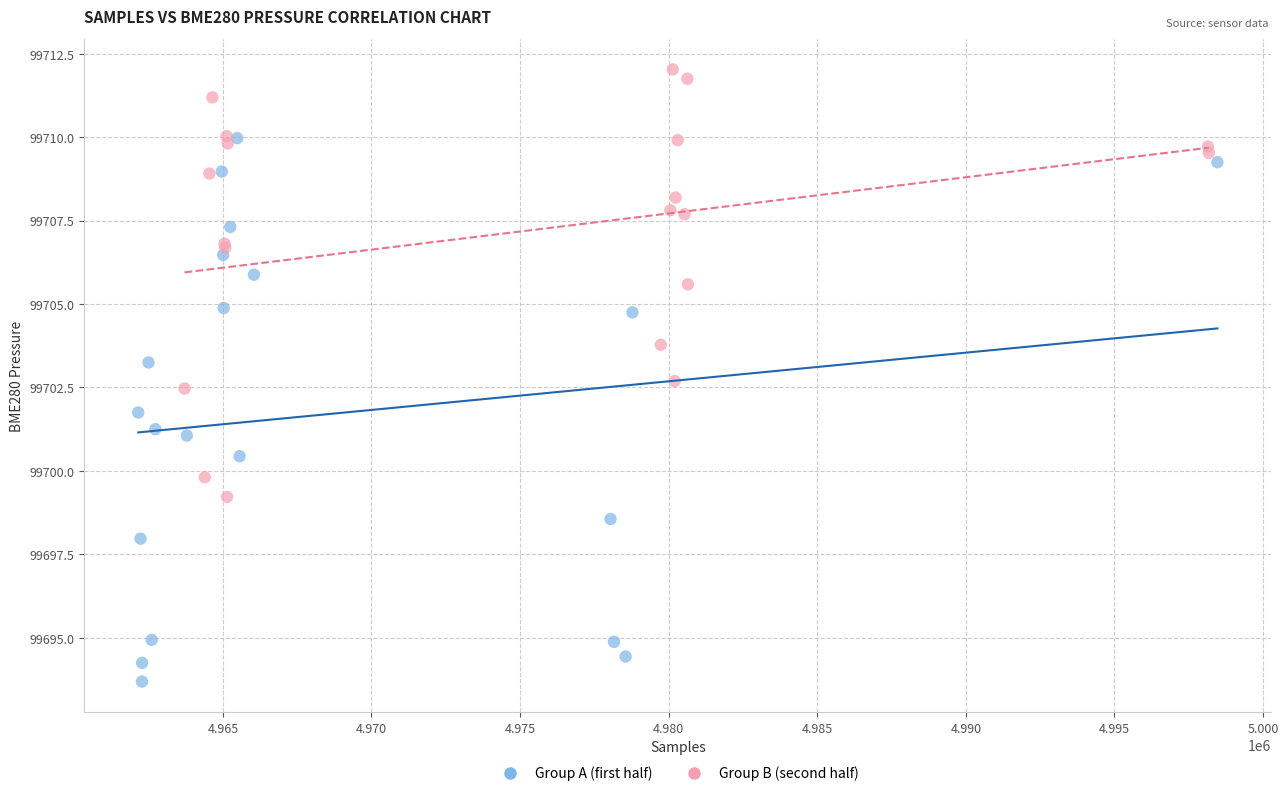

Which series reaches the maximum Y coordinate?

Group B (second half)